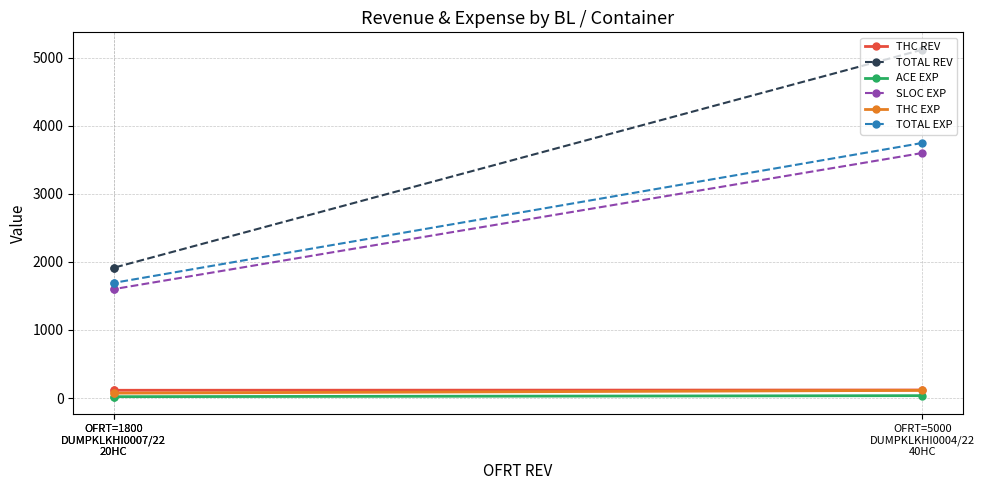

Does the chart display data point markers on the line(s)?

Yes